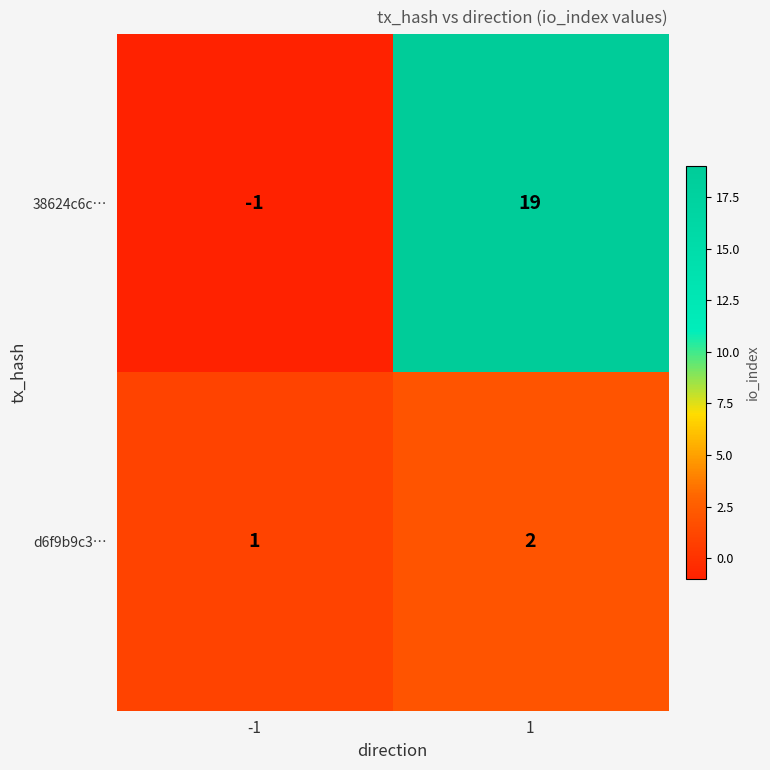

How many data points in d6f9b9c3… are less than 2?

1